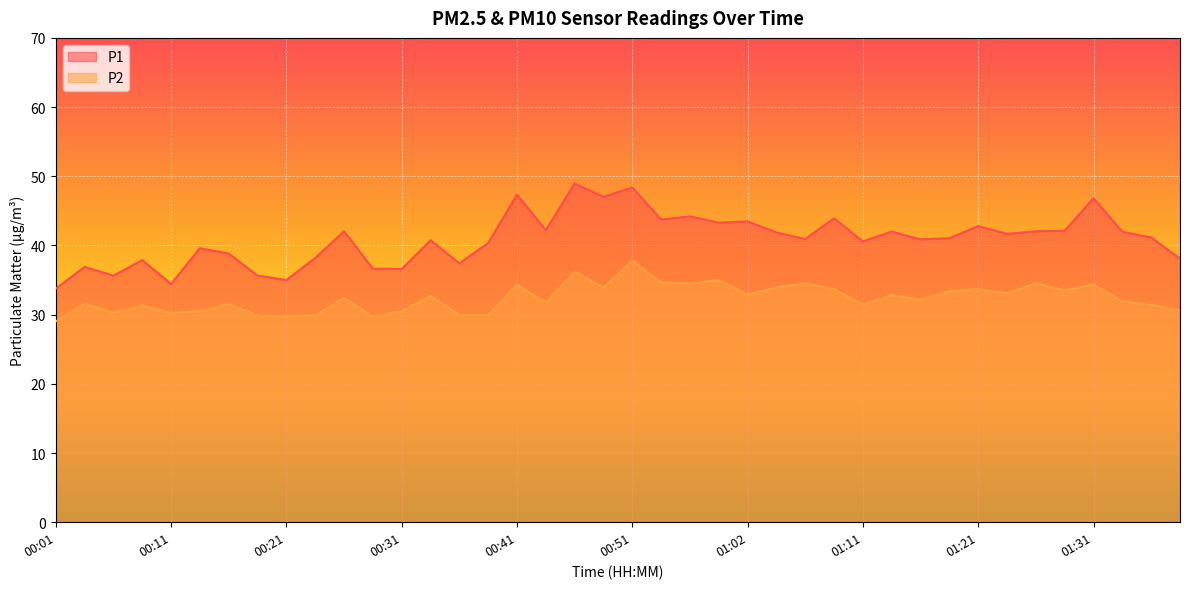

Reading left to right, what are all the values shown in this chart?

P1: 00:01=33.8	00:04=36.9	00:06=35.6	00:09=37.9	00:11=34.5	00:14=39.6	00:16=38.8	00:19=35.6	00:21=35.0	00:23=38.2	00:26=42.0	00:28=36.6	00:31=36.6	00:33=40.8	00:36=37.4	00:38=40.4	00:41=47.4	00:44=42.2	00:46=49.0	00:49=47.0	00:51=48.4	00:54=43.8	00:57=44.2	00:59=43.3	01:02=43.5	01:04=41.9	01:06=40.9	01:09=43.9	01:11=40.6	01:14=42.0	01:16=40.9	01:19=41.0	01:21=42.8	01:24=41.7	01:26=42.0	01:29=42.1	01:31=46.8	01:34=42.0	01:36=41.1	01:39=38.1
P2: 00:01=29.0	00:04=31.6	00:06=30.3	00:09=31.3	00:11=30.2	00:14=30.5	00:16=31.6	00:19=29.9	00:21=29.8	00:23=29.9	00:26=32.4	00:28=29.7	00:31=30.5	00:33=32.7	00:36=29.9	00:38=29.9	00:41=34.3	00:44=31.8	00:46=36.2	00:49=33.9	00:51=37.8	00:54=34.7	00:57=34.5	00:59=35.0	01:02=32.9	01:04=34.0	01:06=34.5	01:09=33.7	01:11=31.4	01:14=32.8	01:16=32.1	01:19=33.4	01:21=33.7	01:24=33.1	01:26=34.5	01:29=33.5	01:31=34.4	01:34=31.9	01:36=31.4	01:39=30.6